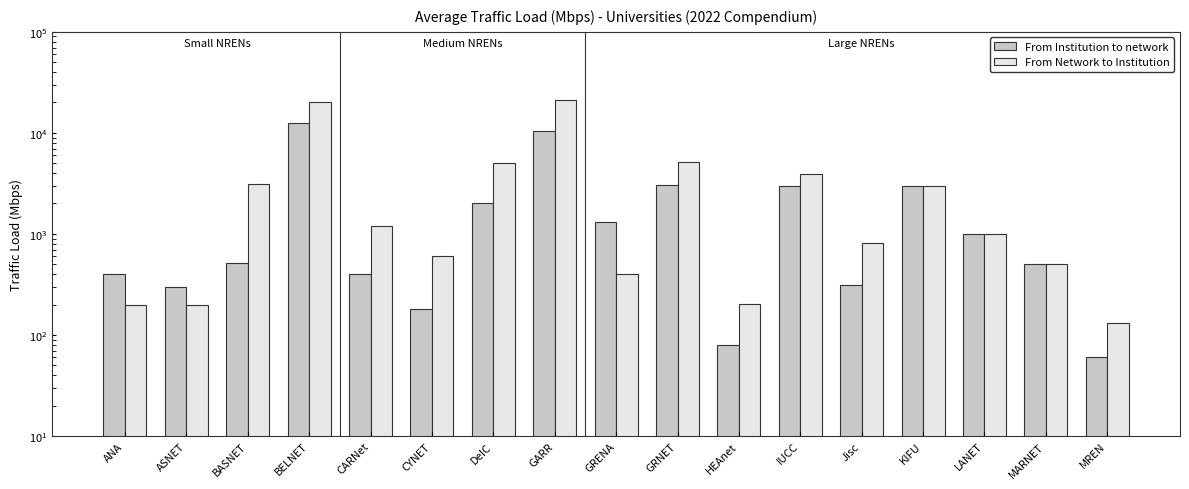

At which category does the chart reach its minimum across all series?

MREN